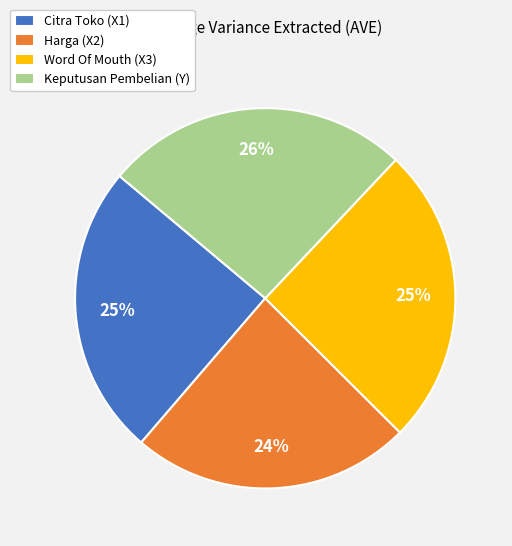

Does Harga (X2) represent more than half of the total?

No